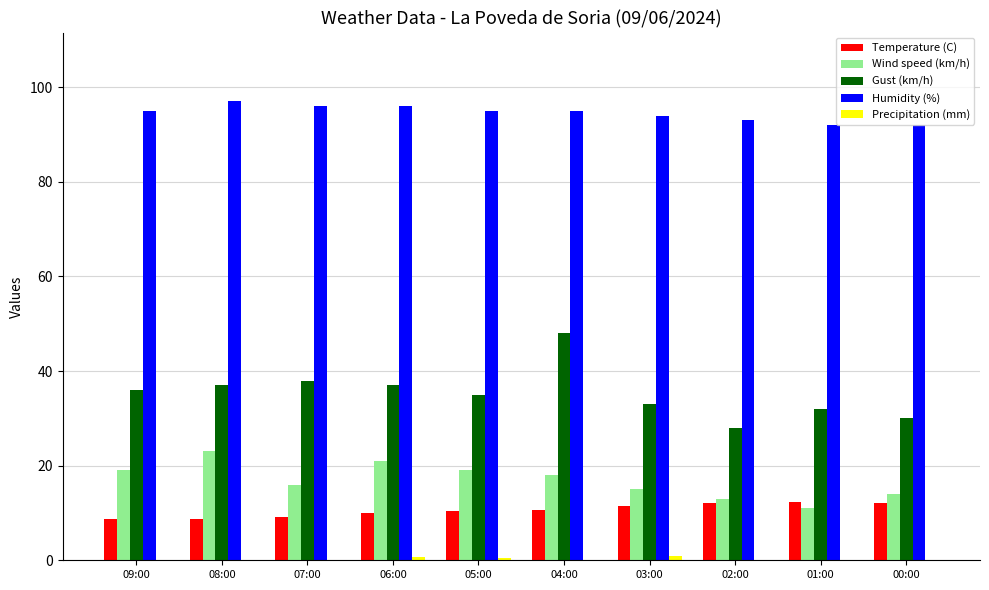

What is the greatest value displayed?

97.0